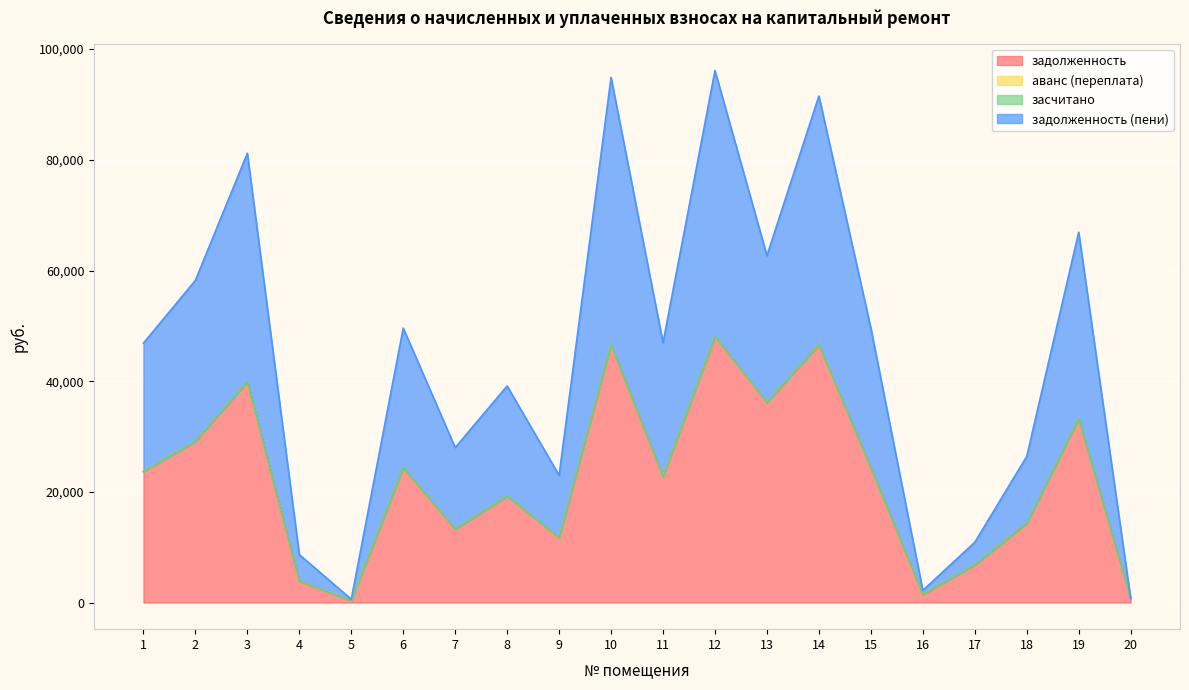

What is the smallest value displayed?

299.0